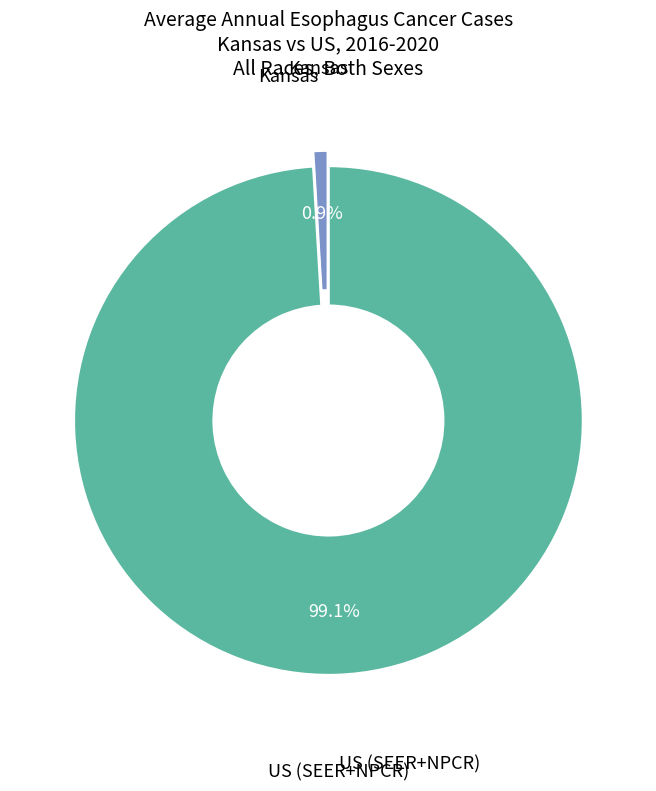

Which has a higher value, Kansas or US (SEER+NPCR)?

US (SEER+NPCR)